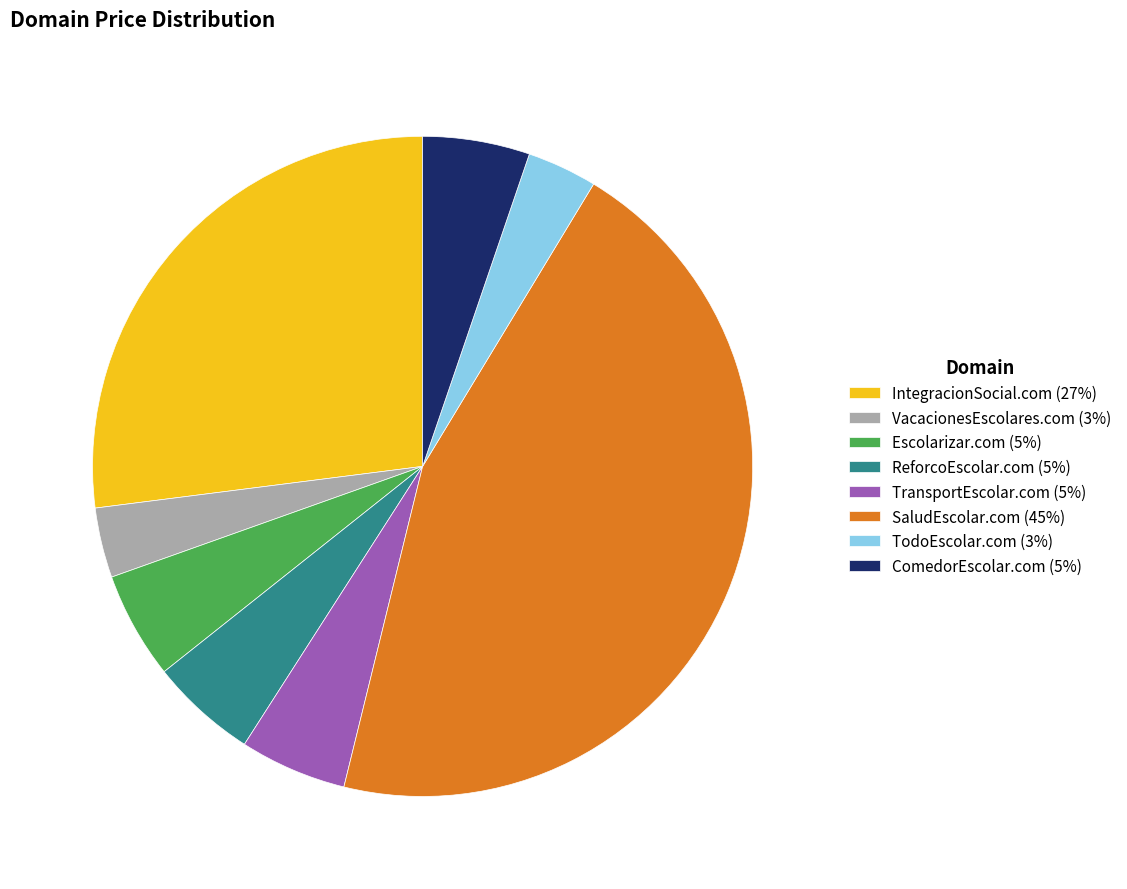

Count the number of slices in the pie.

8